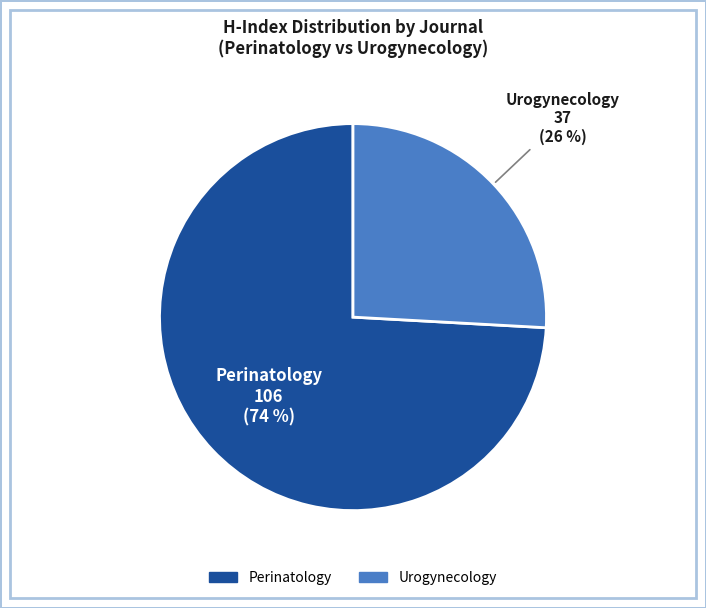

Is the sum of Urogynecology and Perinatology greater than half?

Yes